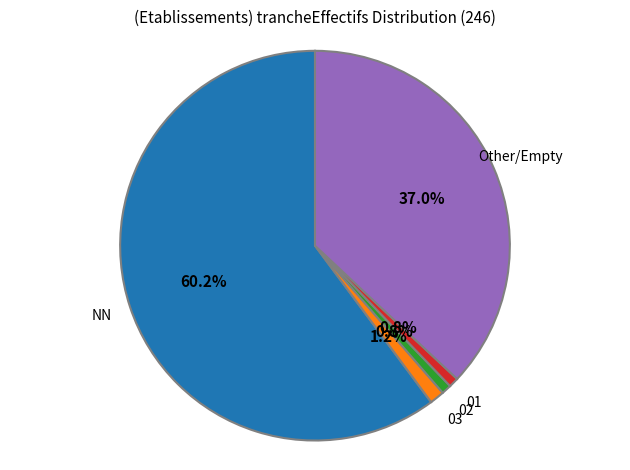

Is there a majority slice in this chart?

Yes